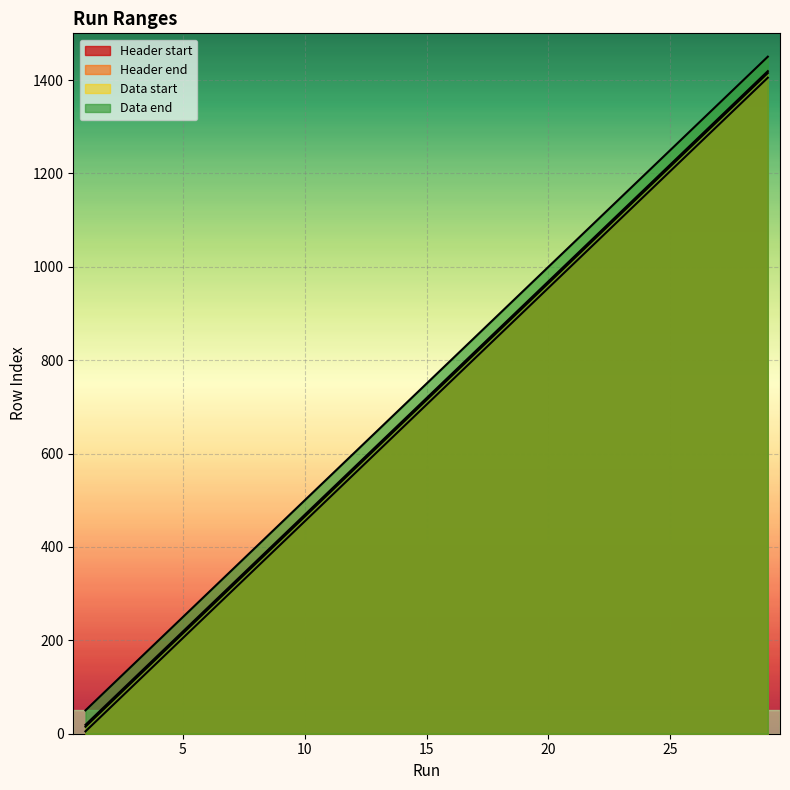

What is the average value of the Data end series?

750